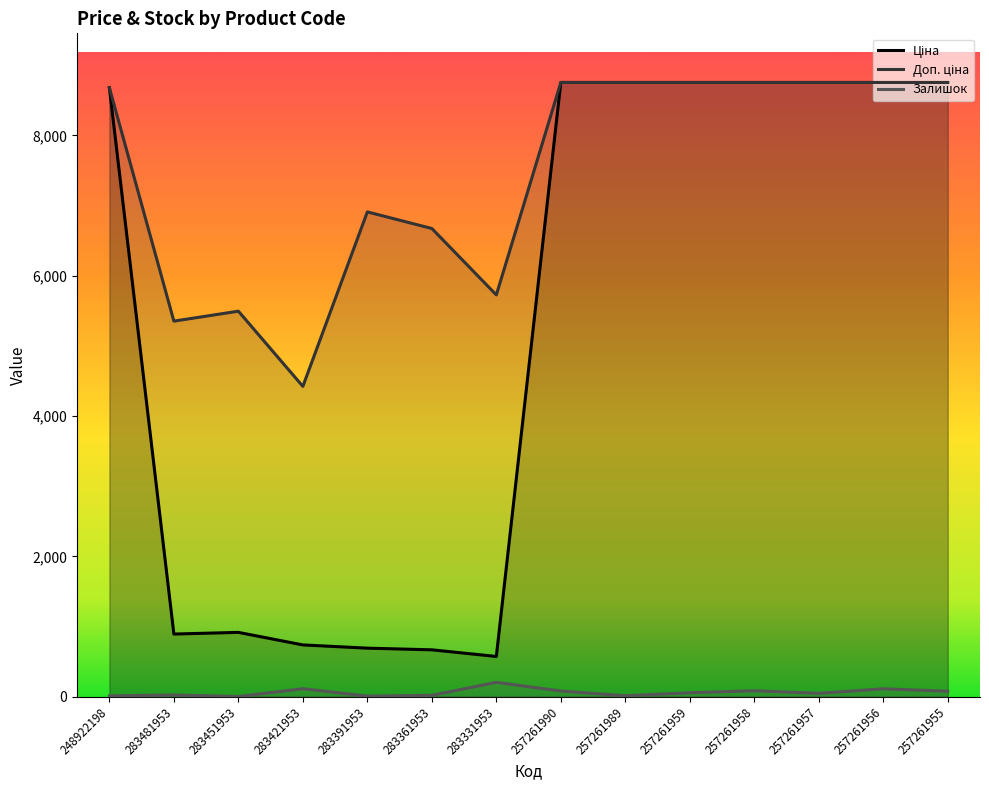

Reading left to right, what are all the values shown in this chart?

Ціна: 8679.5	892.2	915.8	737.2	691.0	667.4	572.7	8755.5	8755.5	8755.5	8755.5	8755.5	8755.5	8755.5
Доп. ціна: 8679.5	5353.1	5495.0	4423.0	6910.3	6673.6	5727.0	8755.5	8755.5	8755.5	8755.5	8755.5	8755.5	8755.5
Залишок: 11.0	24.0	2.0	113.0	8.0	19.0	204.0	80.0	13.0	55.0	84.0	47.0	112.0	77.0